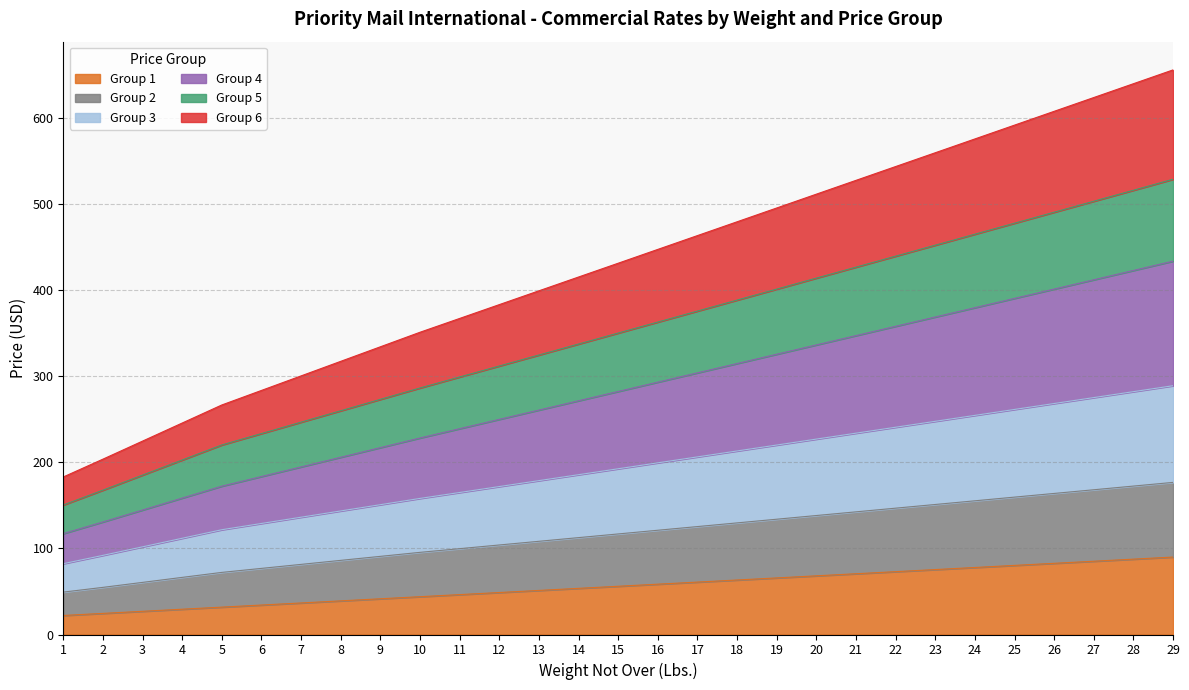

What is the smallest value displayed?

22.1